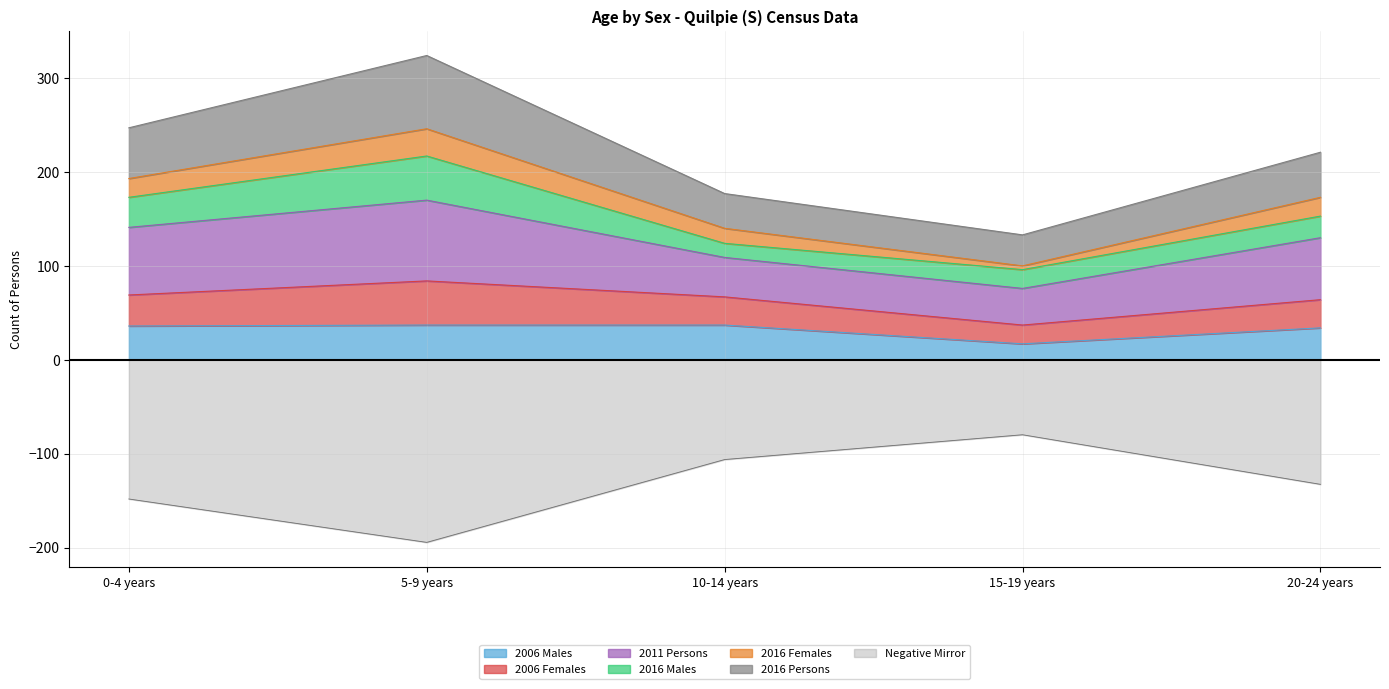

The value of 2006 Males at 10-14 years is 37.0. True or false?

True